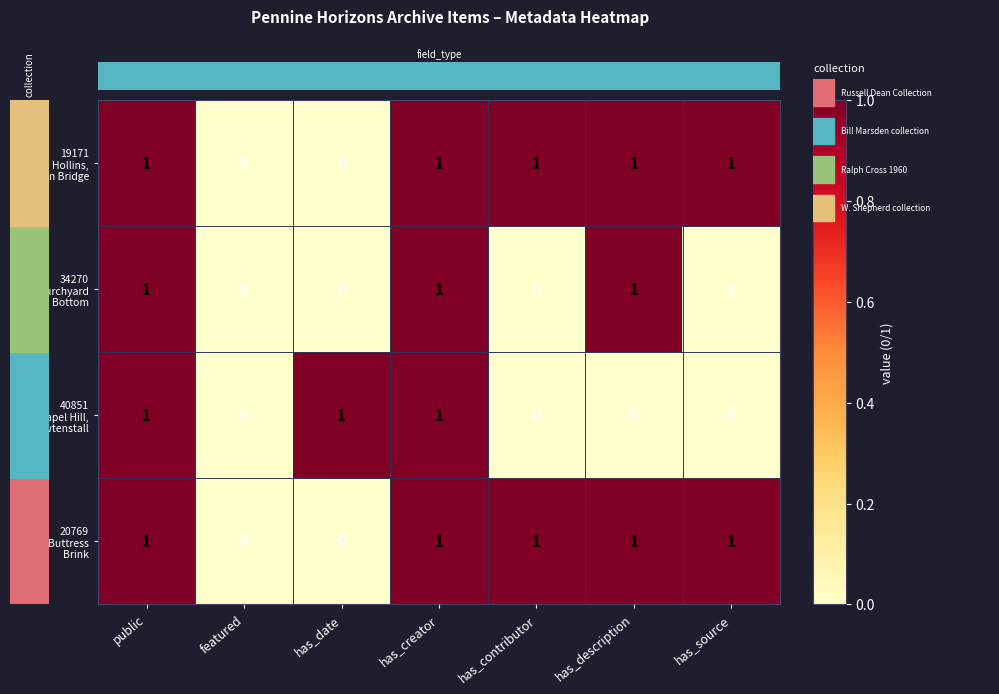

Rank the series by their maximum value, from lowest to highest.

19171 Hollins, Hebden Bridge, 34270 Churchyard Bottom, 40851 Chapel Hill, Rawtenstall, 20769 Buttress Brink